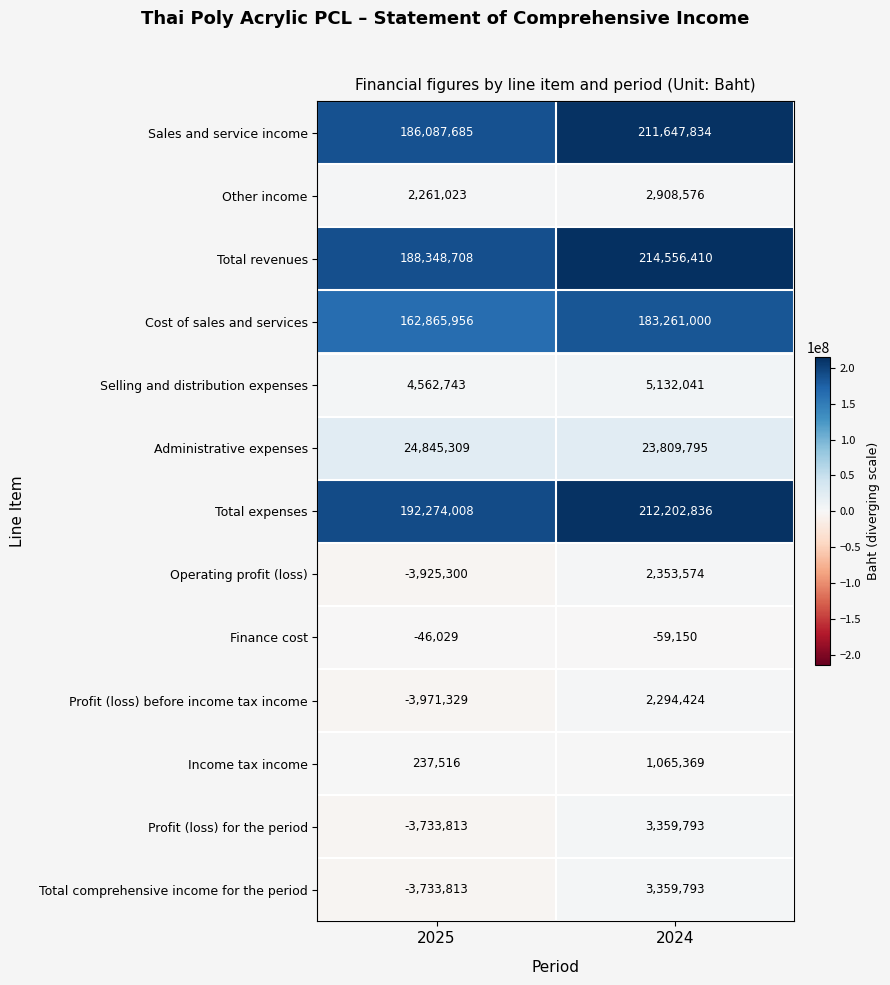

At which category does the chart reach its minimum across all series?

2025